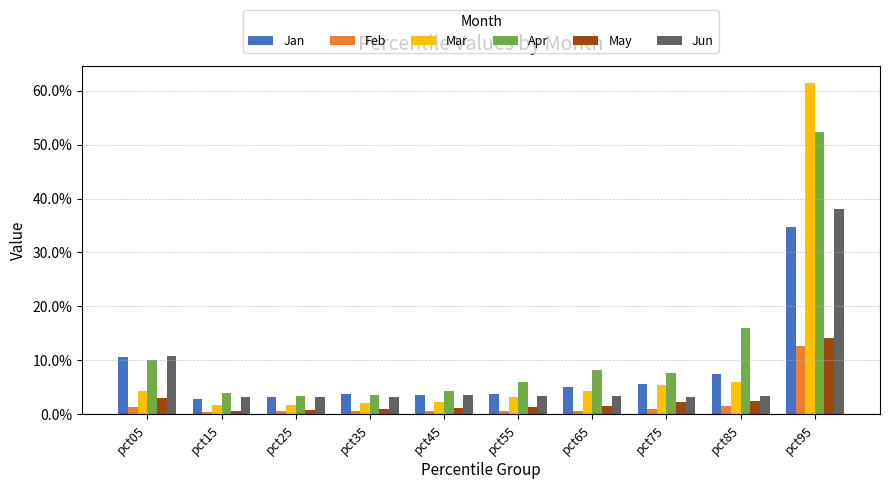

What is the difference between the highest and lowest values at pct75?

0.1